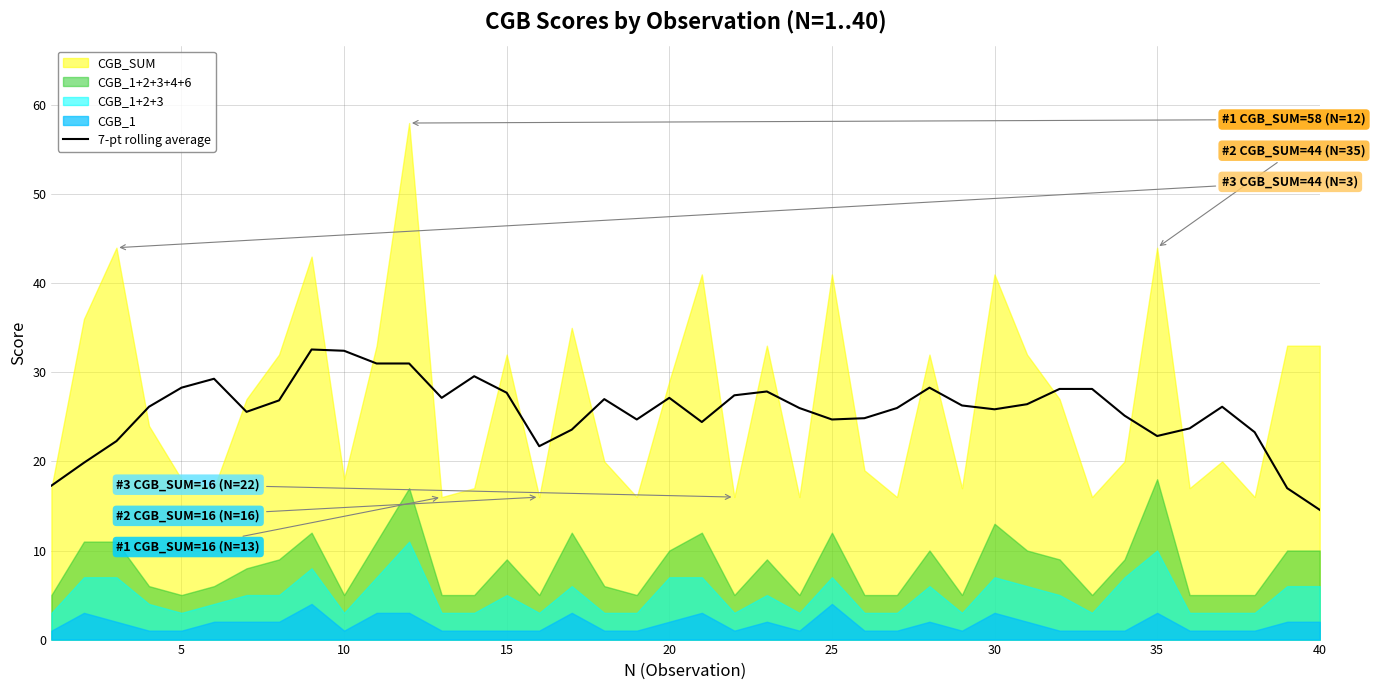

Reading left to right, extract all data points from this chart.

17.3	19.9	22.3	26.1	28.3	29.3	25.6	26.9	32.6	32.4	31.0	31.0	27.1	29.6	27.7	21.7	23.6	27.0	24.7	27.1	24.4	27.4	27.9	26.0	24.7	24.9	26.0	28.3	26.3	25.9	26.4	28.1	28.1	25.1	22.9	23.7	26.1	23.3	17.0	14.6